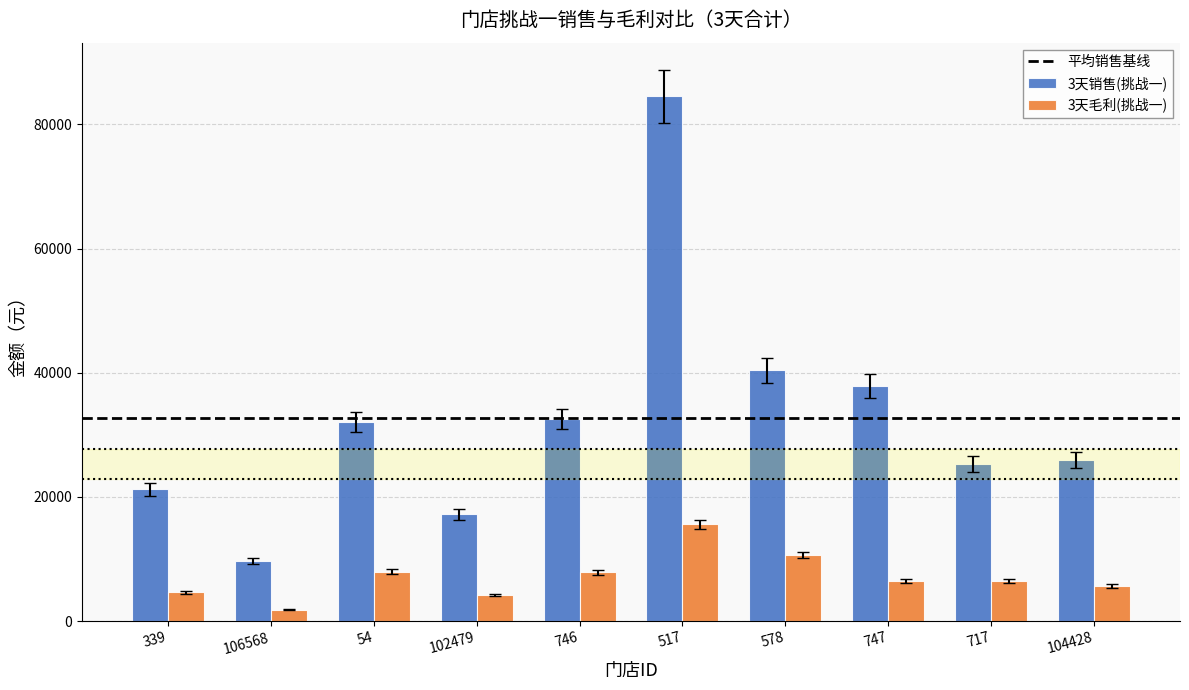

At how many categories does at least one series exceed 41659?

1